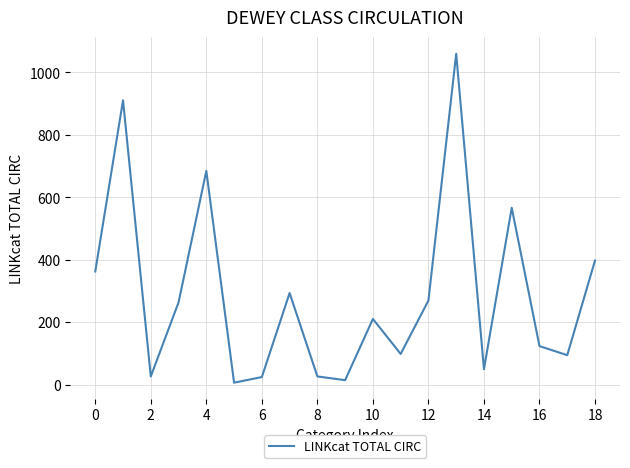

How many lines are shown in the chart?

1